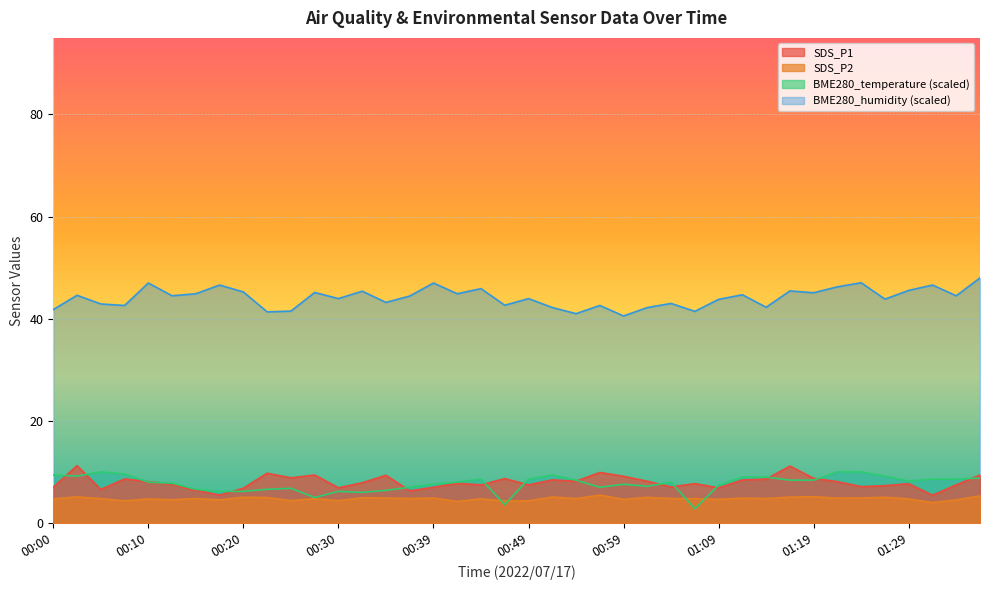

What position from the right is 01:33?

2